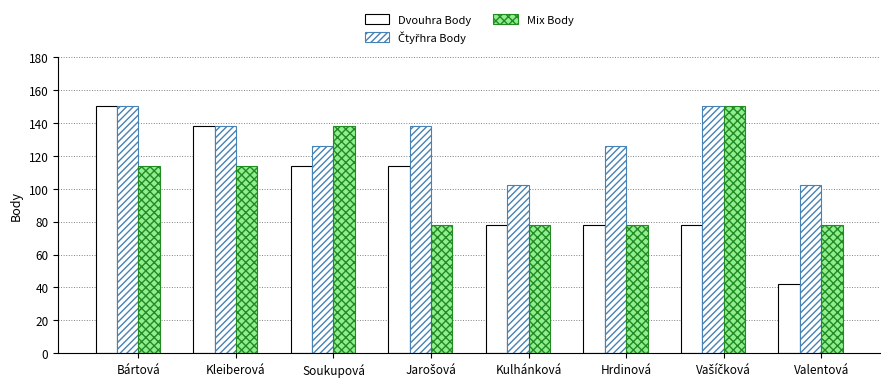

Count the number of data series in this chart.

3